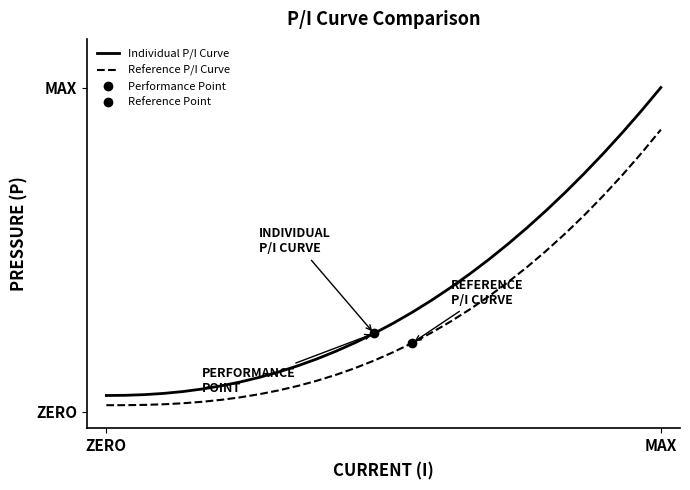

At ZERO, list the series in order from smallest to largest.

Reference P/I Curve, Individual P/I Curve